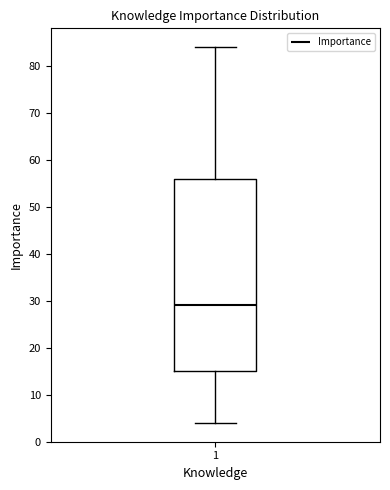

Where is the lower edge of the box at x = 1 on the y-axis? The values are not printed on the chart, so give them approximately, as read against the axis.

15